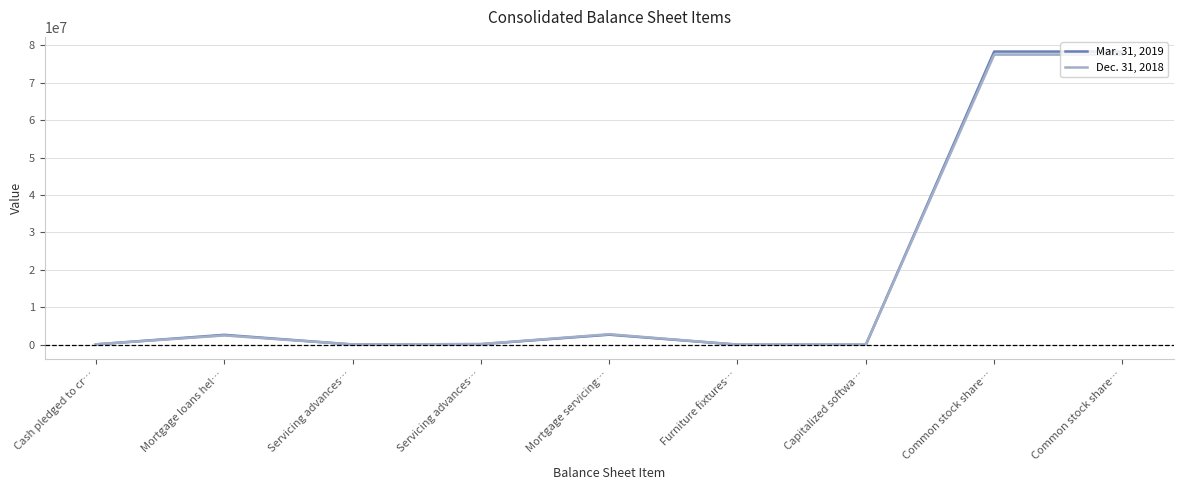

What is the highest value of the Dec. 31, 2018 series?

77494332